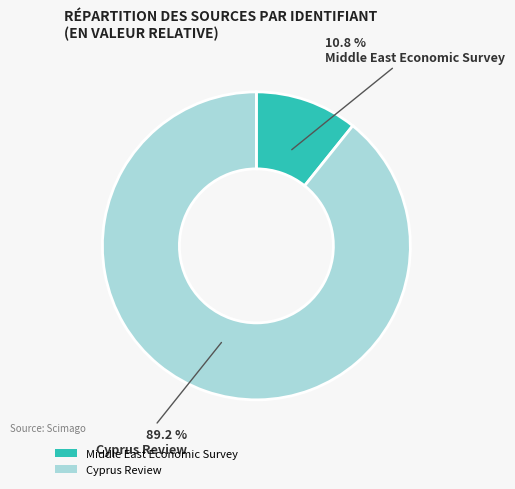

To the nearest percent, what is the average slice percentage?

50%